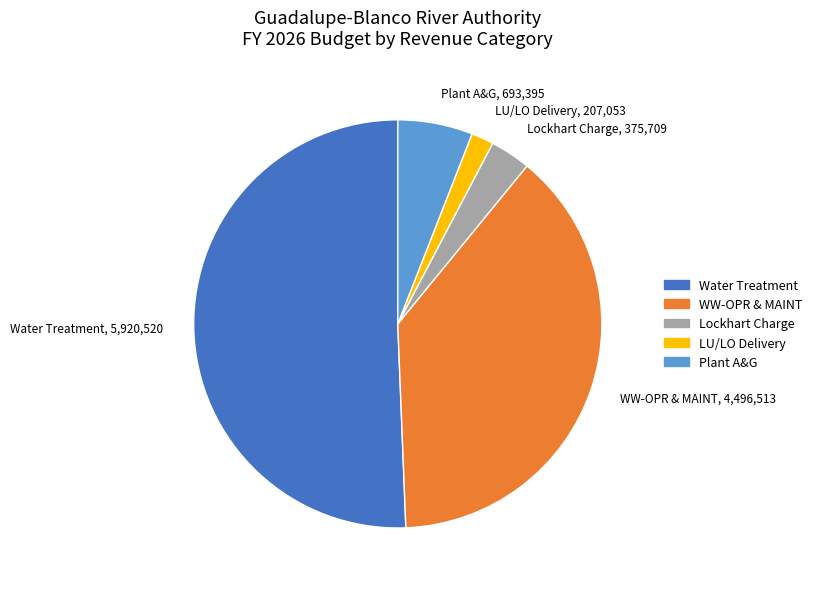

The Water Treatment slice represents 51% of the pie. True or false?

True